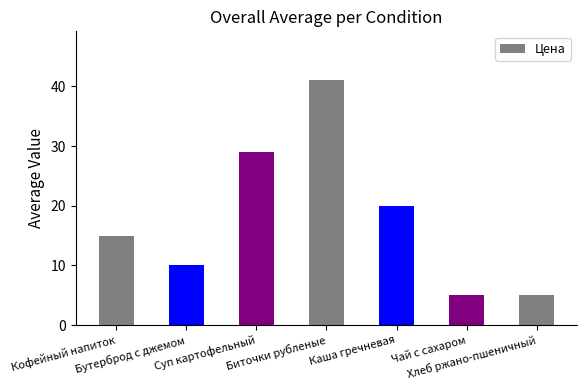

What is the minimum value shown in the chart?

5